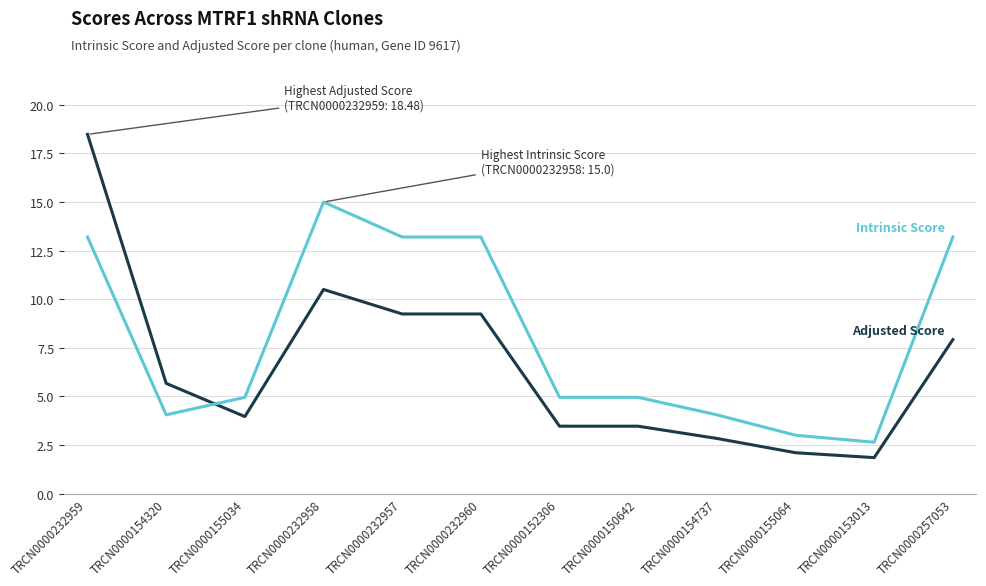

What is the minimum value shown in the chart?

1.8